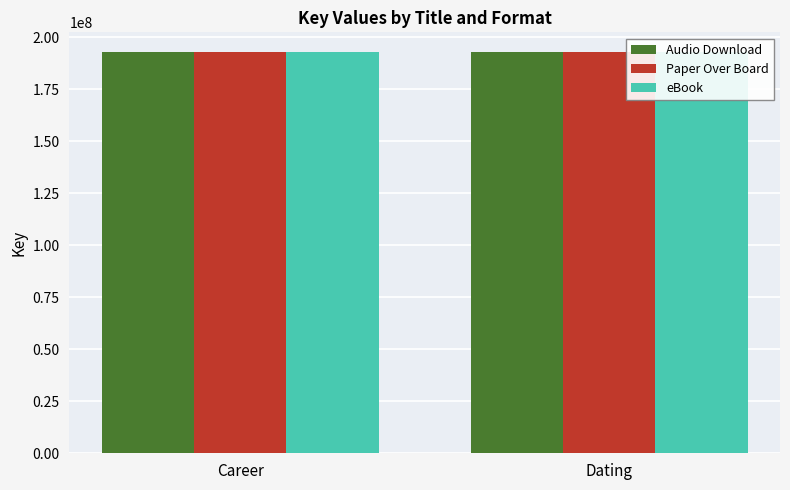

Which category has the lowest value in the Paper Over Board series?

Career